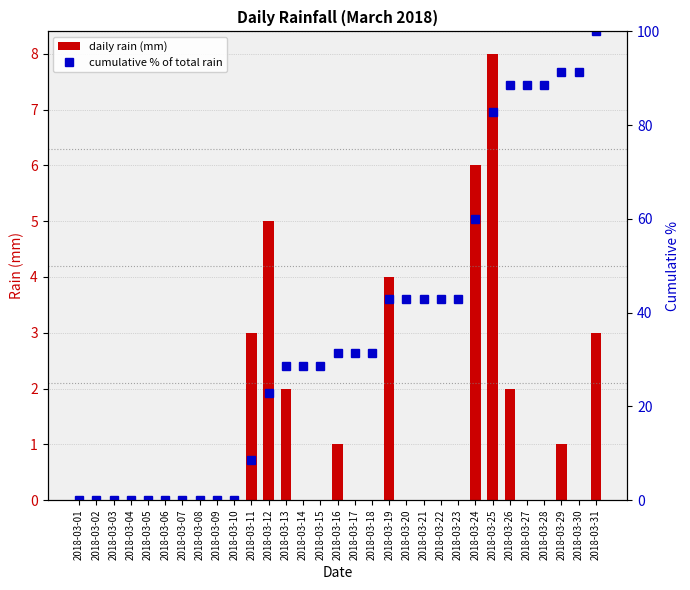

Count the daily rain (mm) values in the range 0 to 2.

25